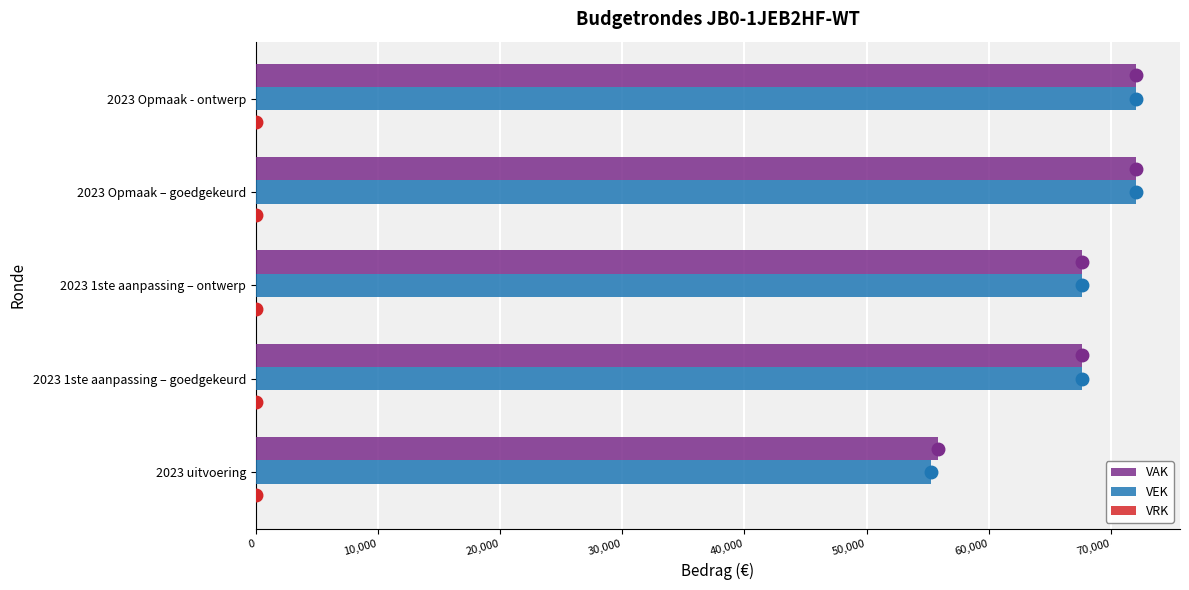

How many values in the VEK series are below 67596?

1